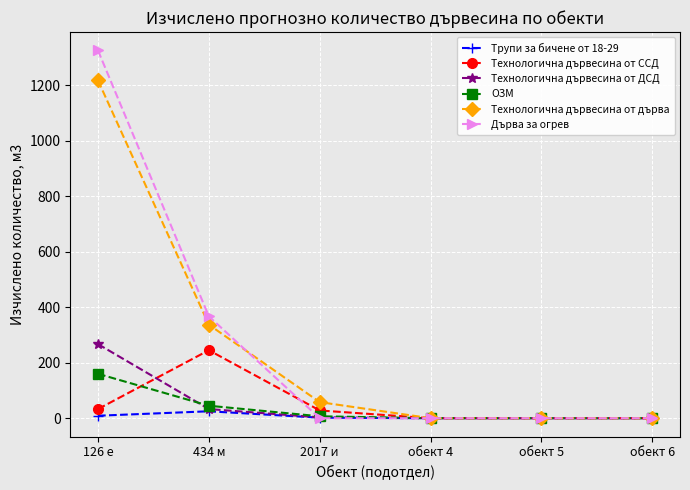

True or false: Технологична дървесина от ССД has more than 2 points higher than both neighbors.

False